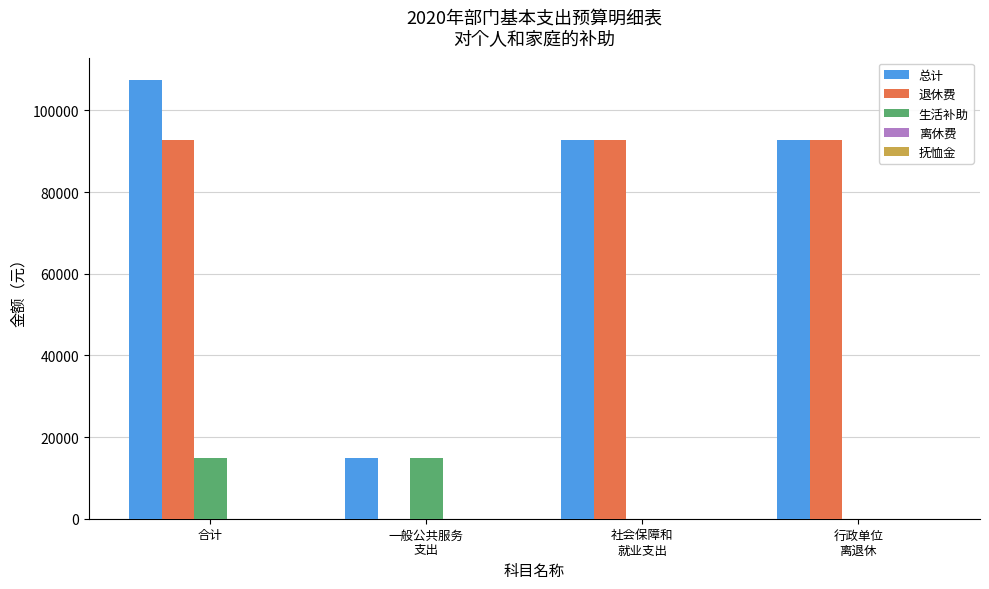

What is the sum of all 生活补助 values?

29640